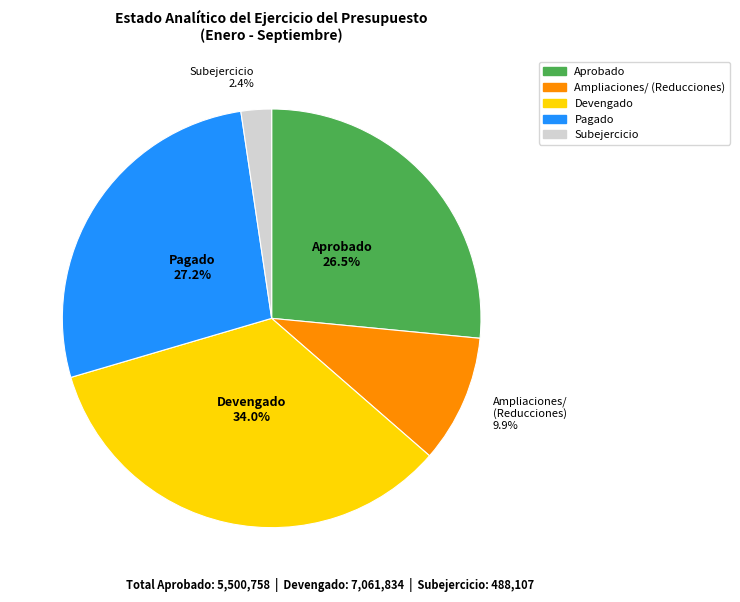

How many slices are in this pie chart?

5